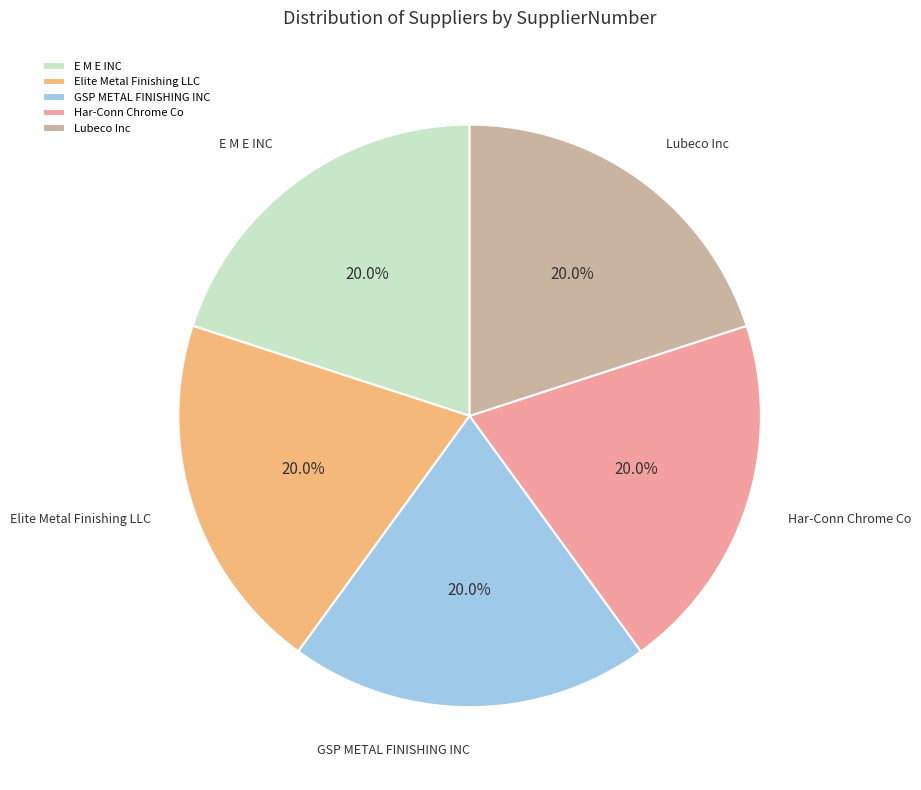

Approximately how many times larger is the value at GSP METAL FINISHING INC compared to Elite Metal Finishing LLC?

1.0